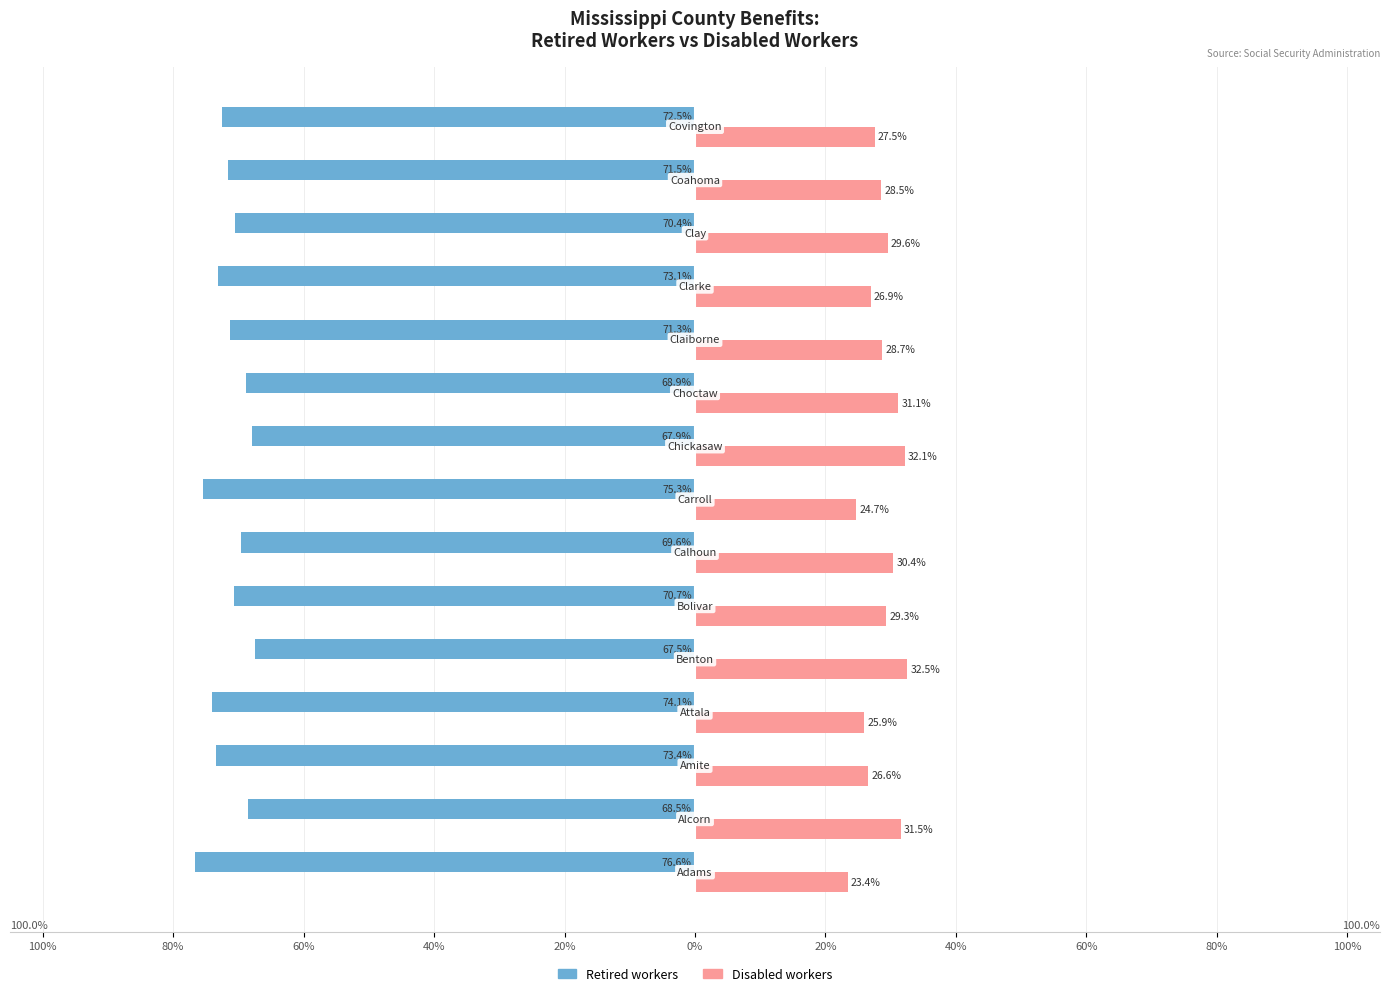

Reading left to right, what are all the values shown in this chart?

Retired workers: -76.6	-68.5	-73.4	-74.1	-67.5	-70.7	-69.6	-75.3	-67.9	-68.9	-71.3	-73.1	-70.4	-71.5	-72.5
Disabled workers: 23.4	31.5	26.6	25.9	32.5	29.3	30.4	24.7	32.1	31.1	28.7	26.9	29.6	28.5	27.5